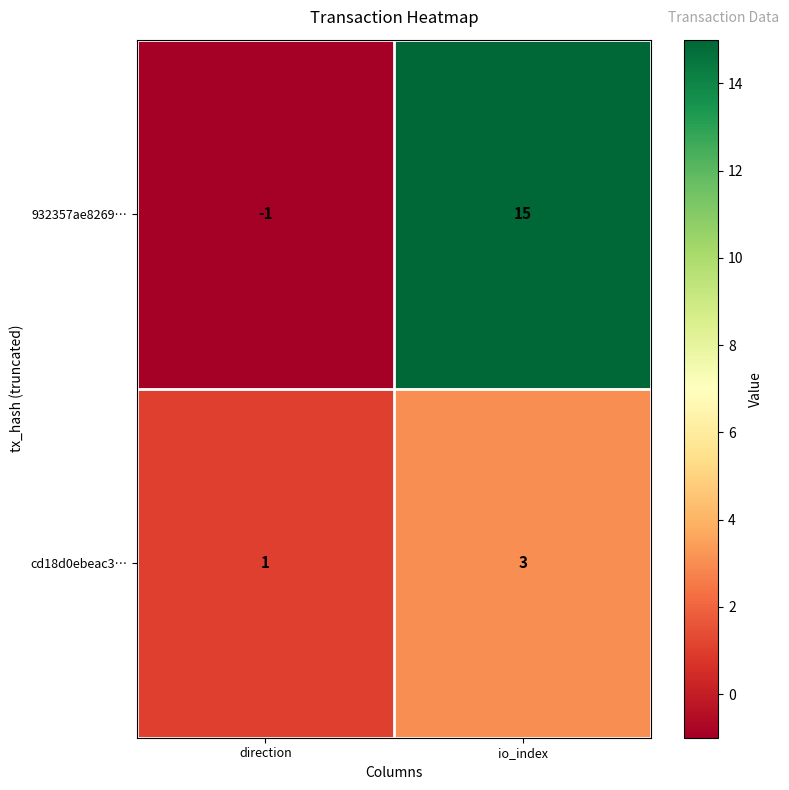

Rank the series by their average value, from highest to lowest.

932357ae8269…, cd18d0ebeac3…